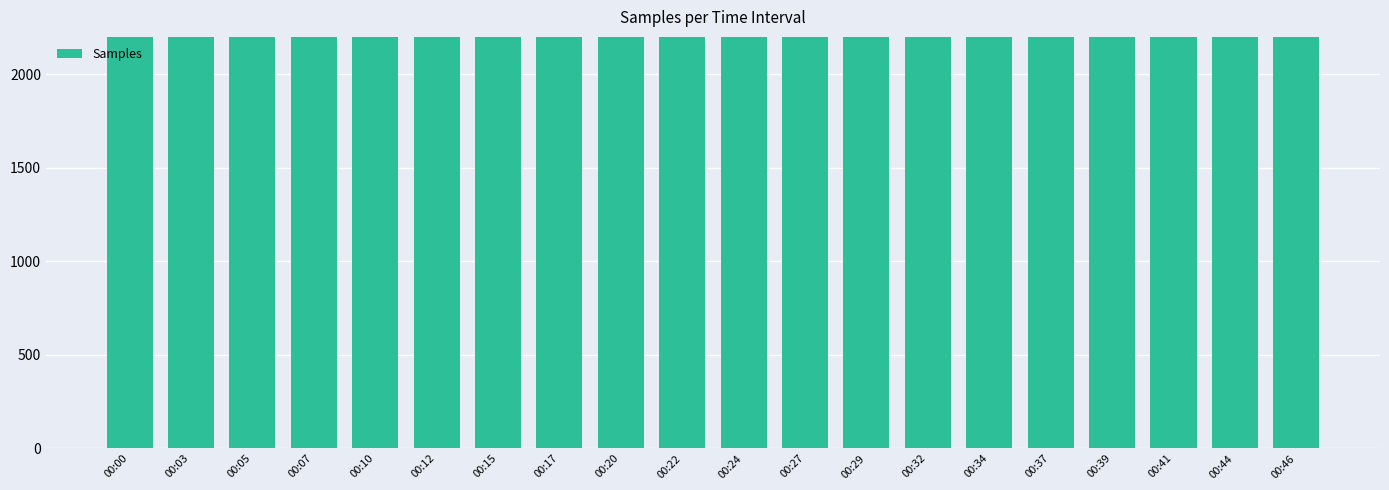

The chart shows a value of 3527.5 at 00:15. True or false?

False